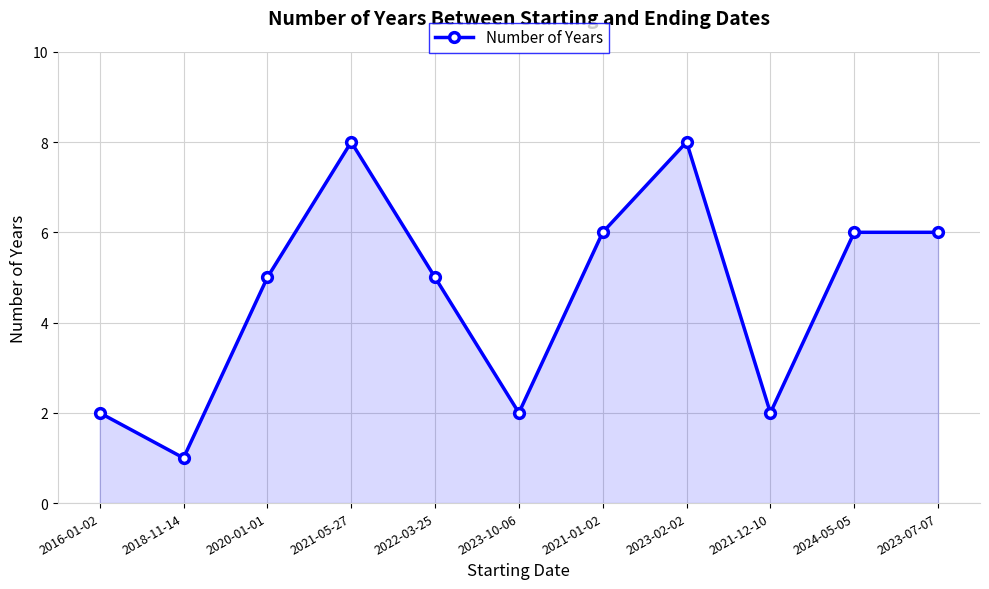

True or false: the data has more than 0 interior local peaks.

True